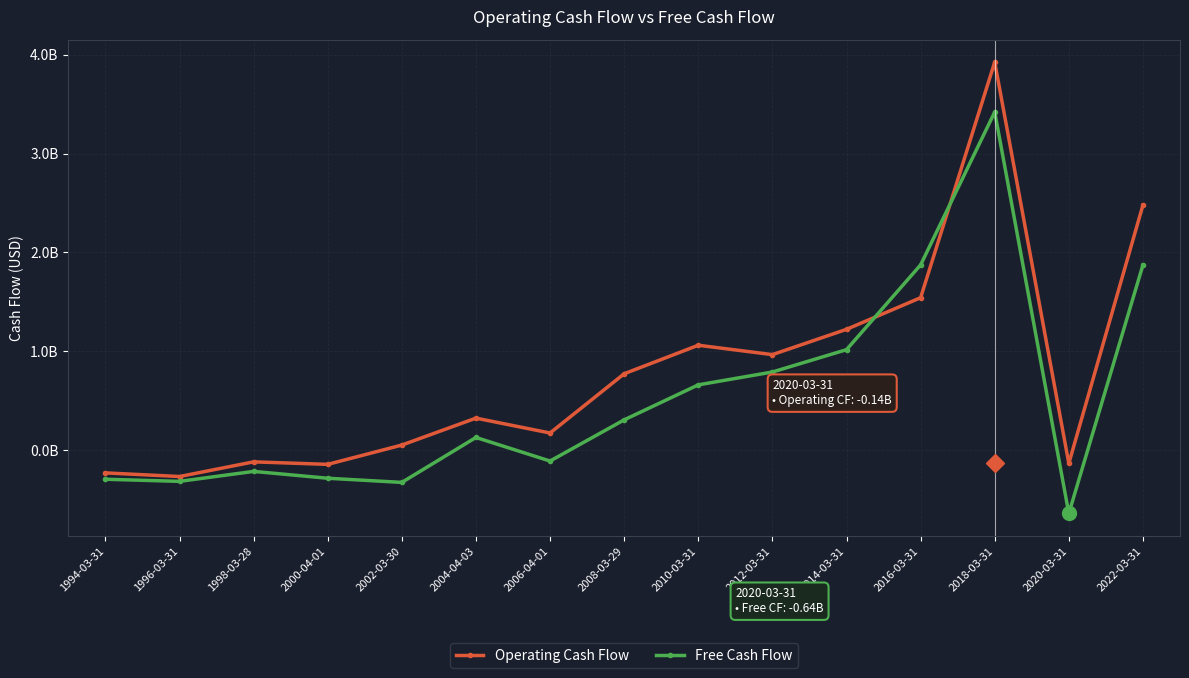

Is this an area chart (filled region under the line)?

No